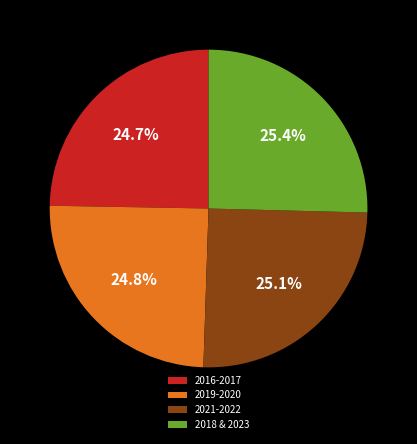

How much of the chart is everything except 2019-2020?

75.2%